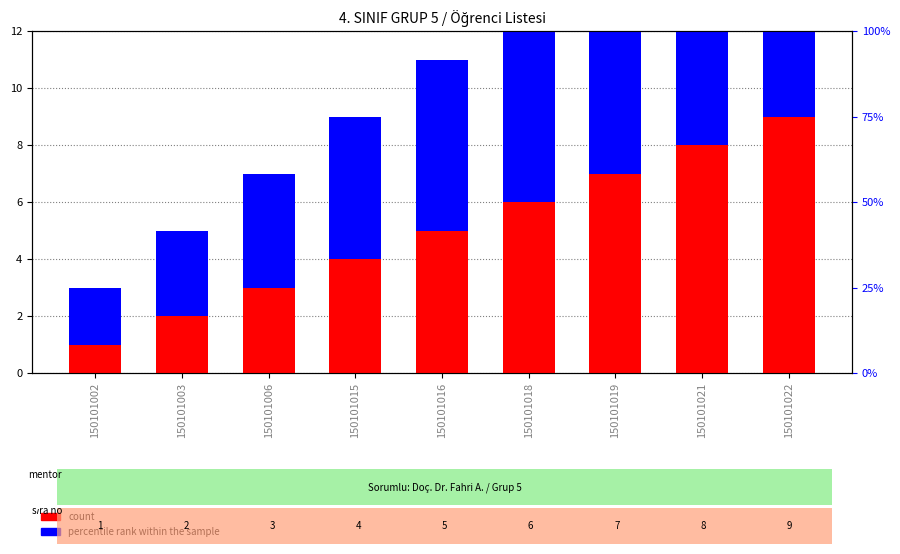

List the series in order of their overall mean, lowest first.

count, percentile rank within the sample